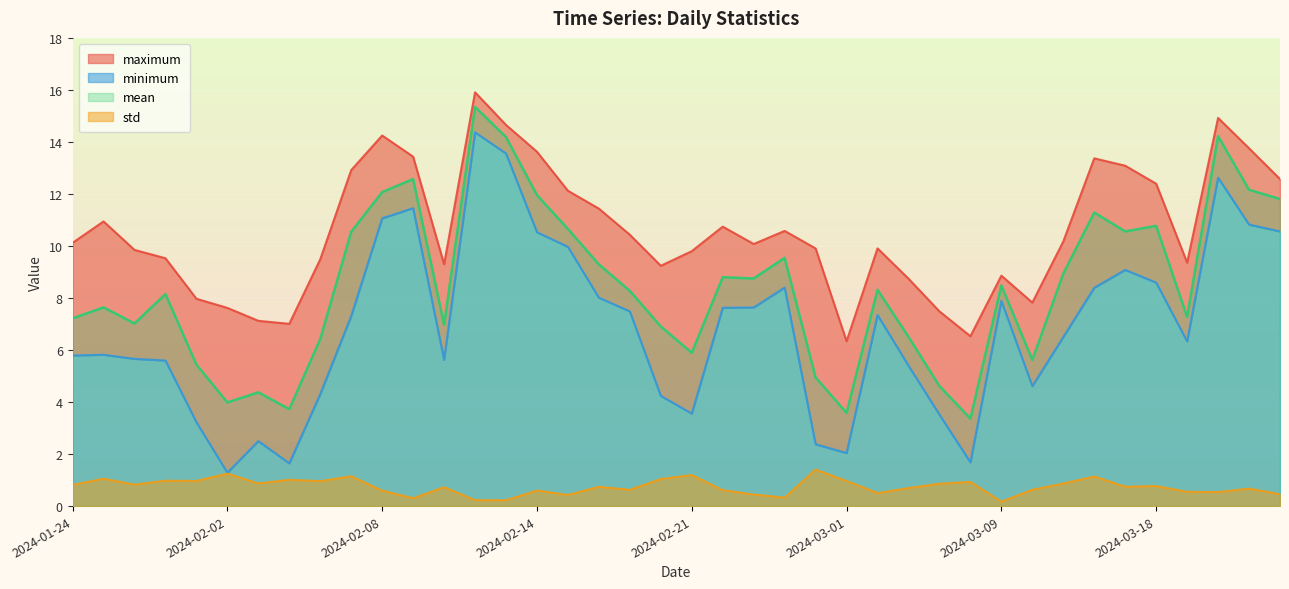

How many values in the maximum series are below 10?

19